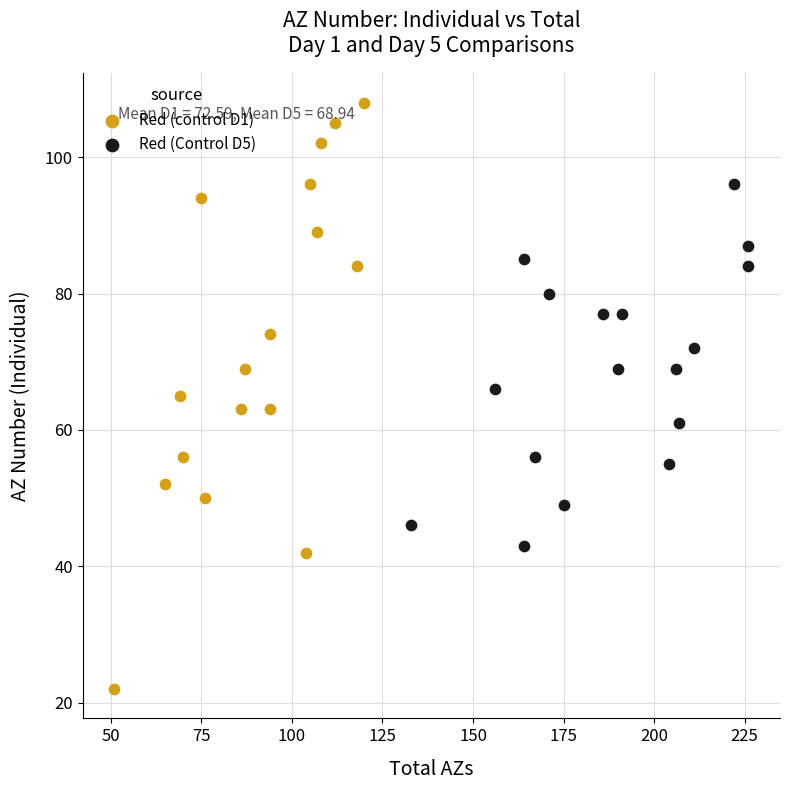

Which series contains the highest Y value?

Red (control D1)